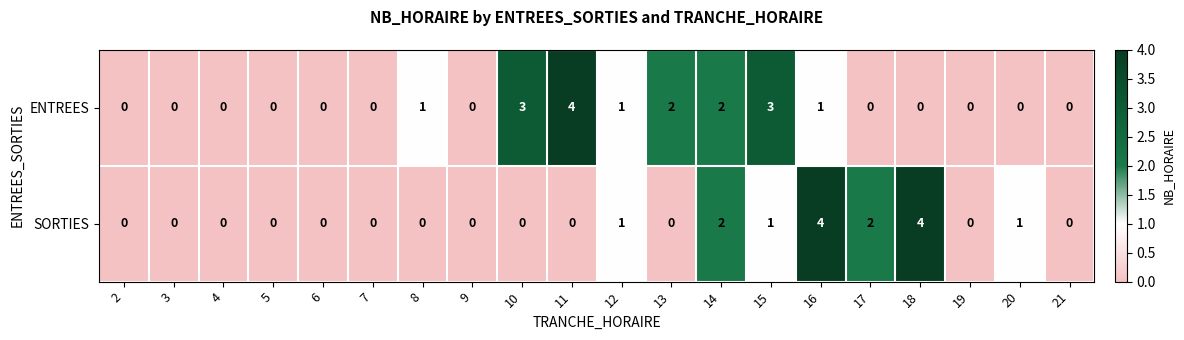

The value of ENTREES at 14 is 4. True or false?

False